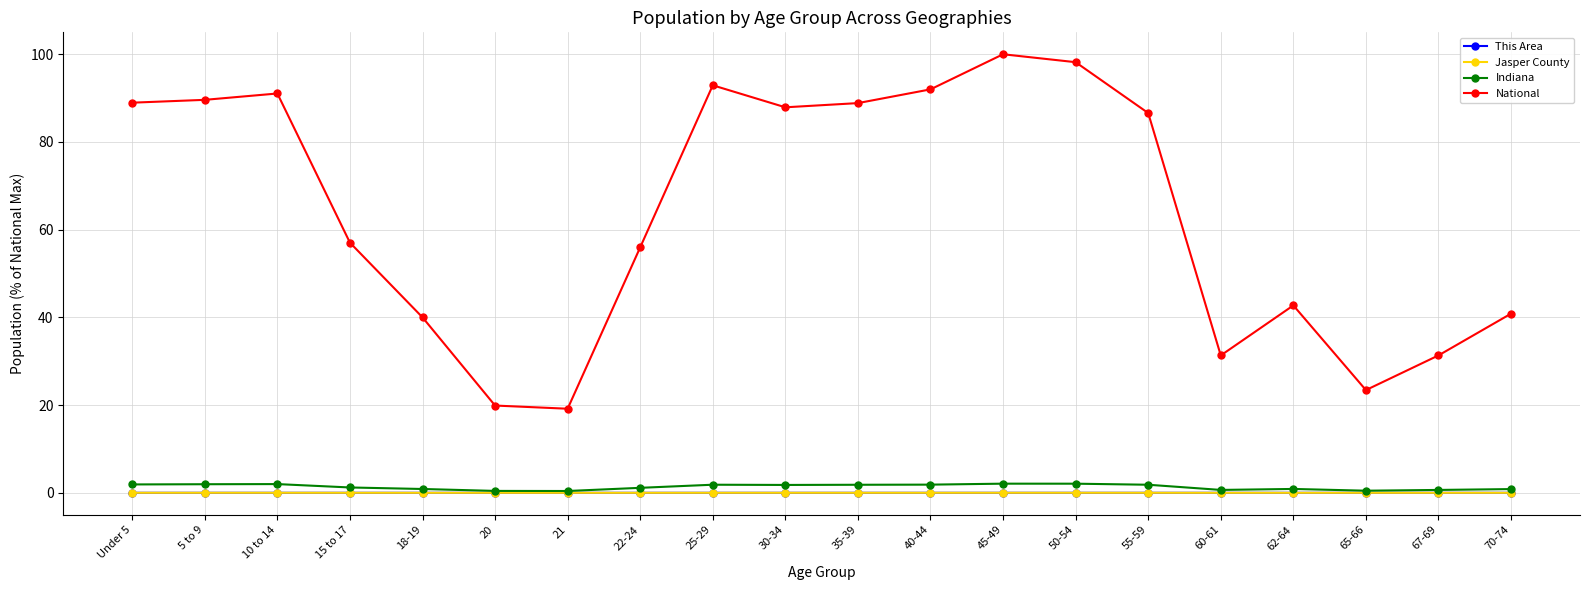

Which series has the largest range (max minus min)?

National